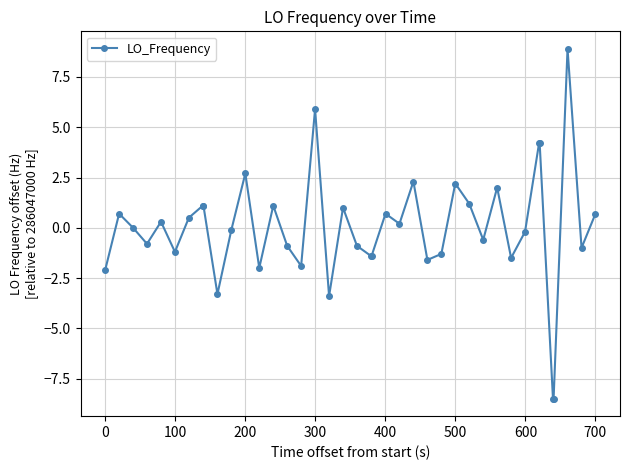

How many data points does each series have?

40